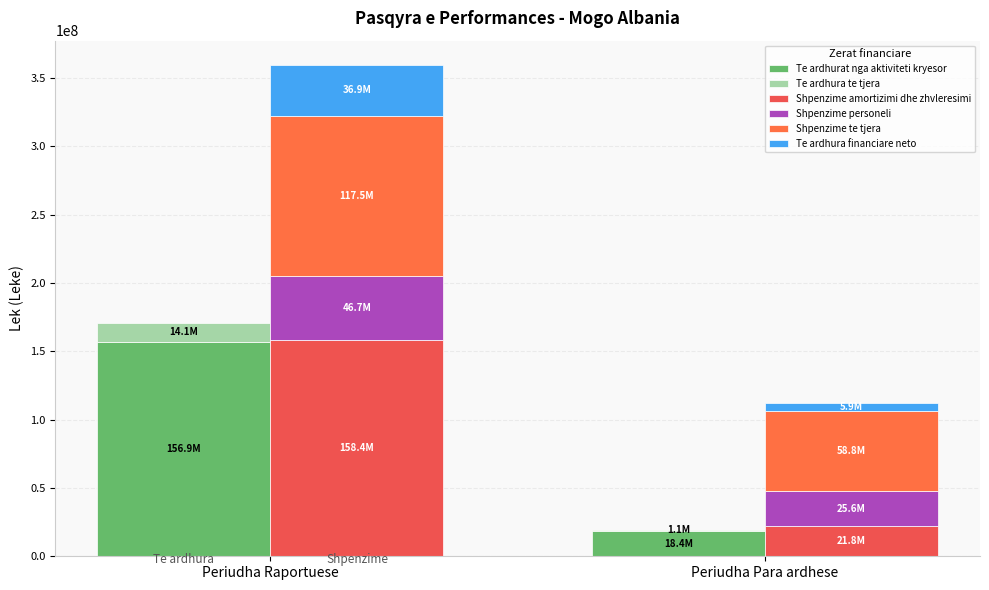

Which series changed the most between Periudha Raportuese and Periudha Para ardhese?

Te ardhurat nga aktiviteti kryesor